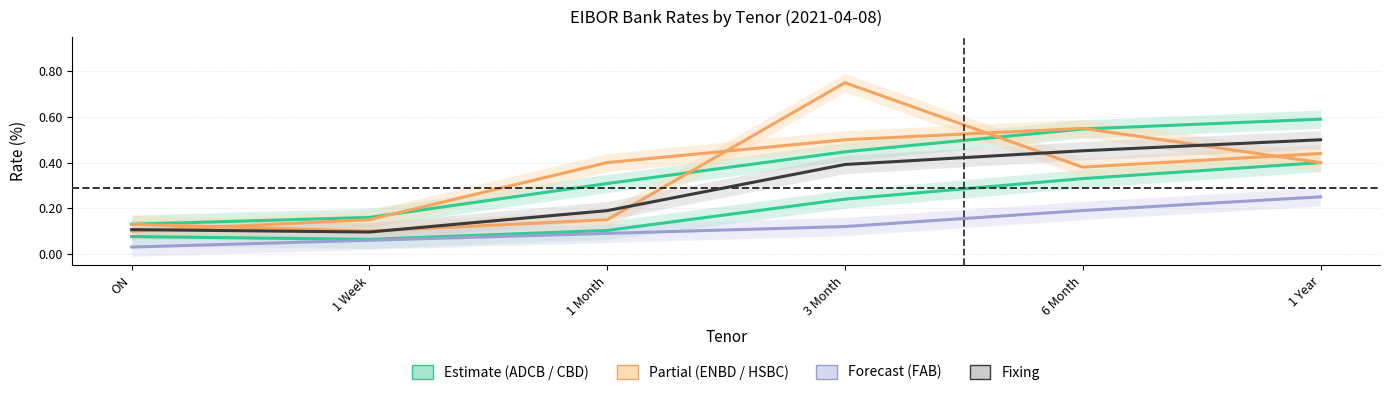

Is this an area chart (filled region under the line)?

No